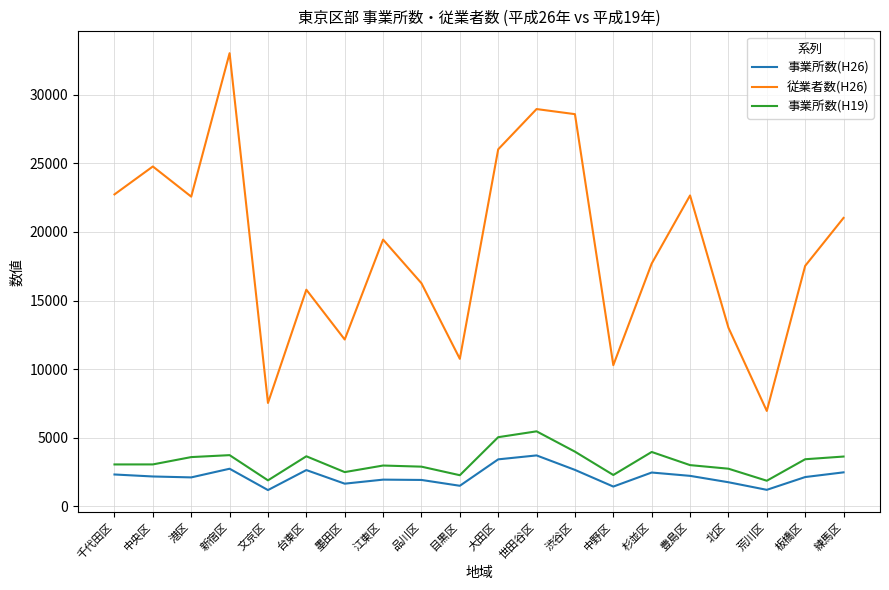

What are all the series names shown in the legend?

事業所数(H26), 従業者数(H26), 事業所数(H19)